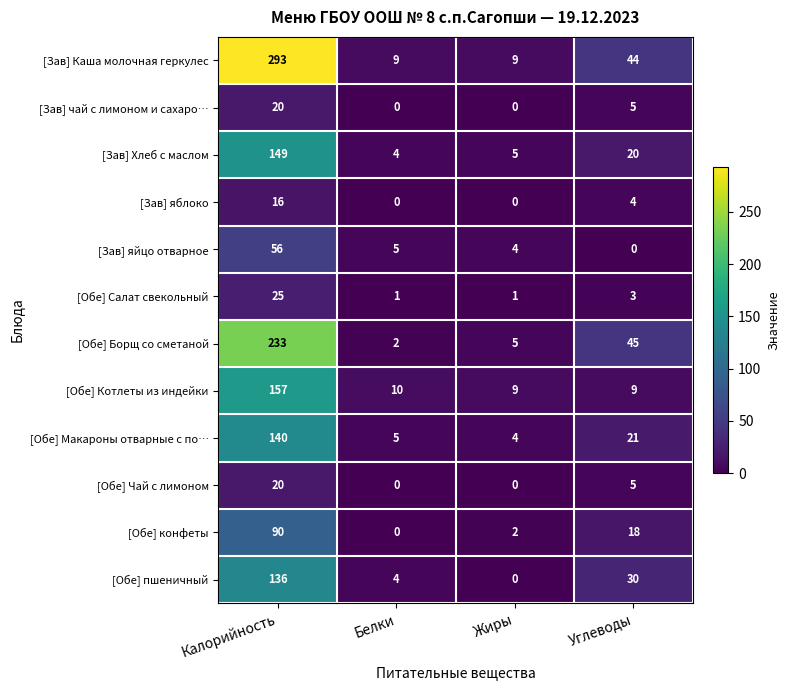

At which label does [Обе] Макароны отварные с по… first exceed 21?

Калорийность